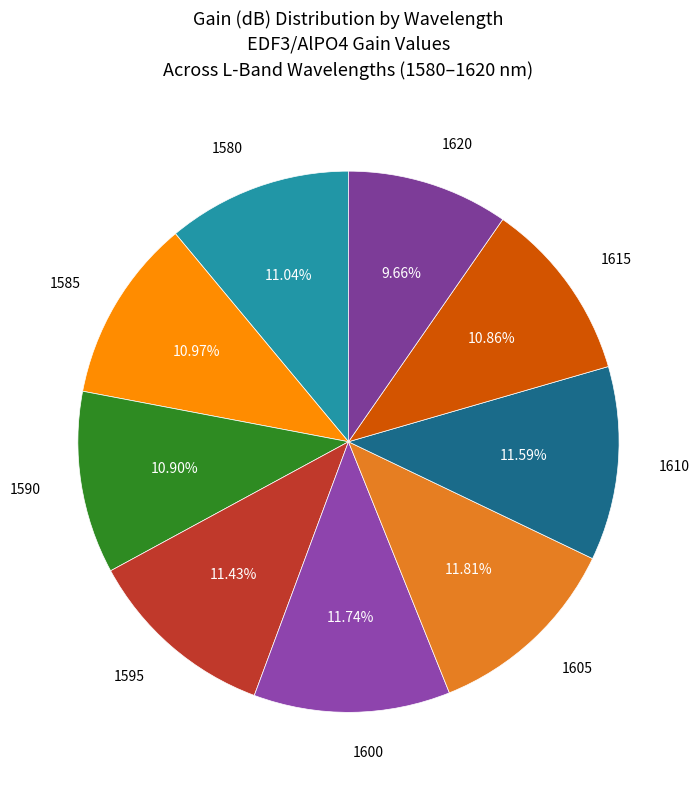

To the nearest percent, what is the difference between the largest and smallest slice percentages?

2%